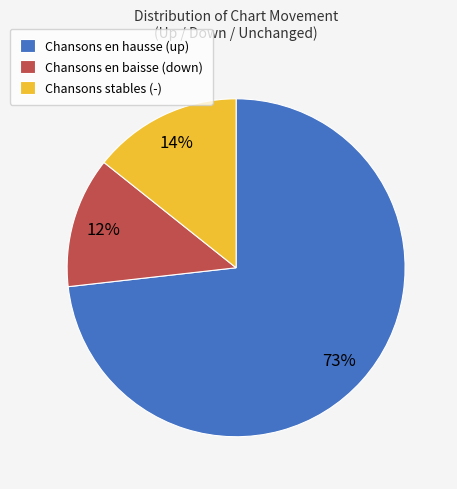

Is it true that Chansons en hausse (up) is 73% of the pie?

True